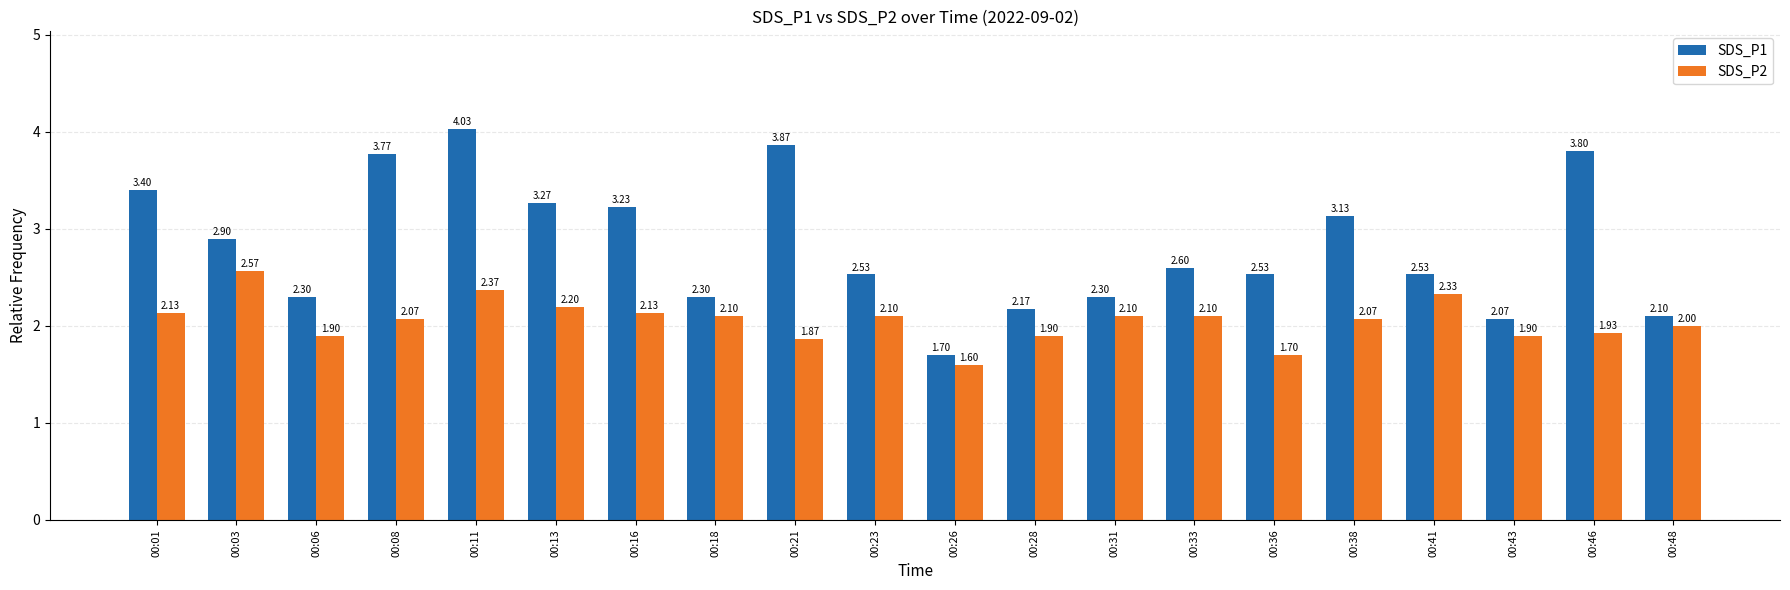

Count the number of categories in the chart.

20